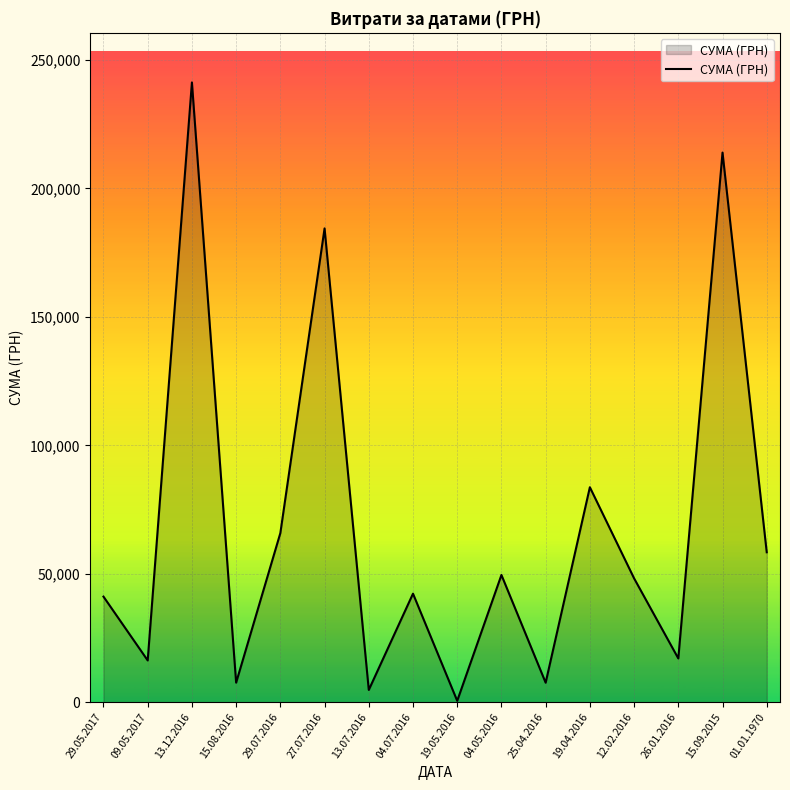

What is the change in value from 29.05.2017 to 19.04.2016?

+42582.6